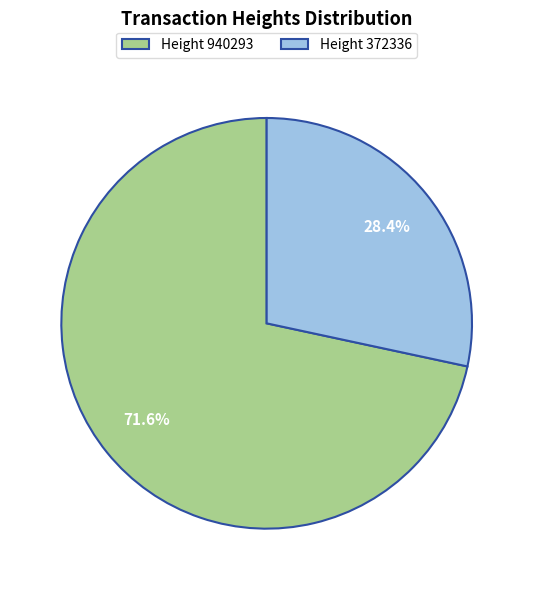

Does Height 372336 account for over 50% of the chart?

No